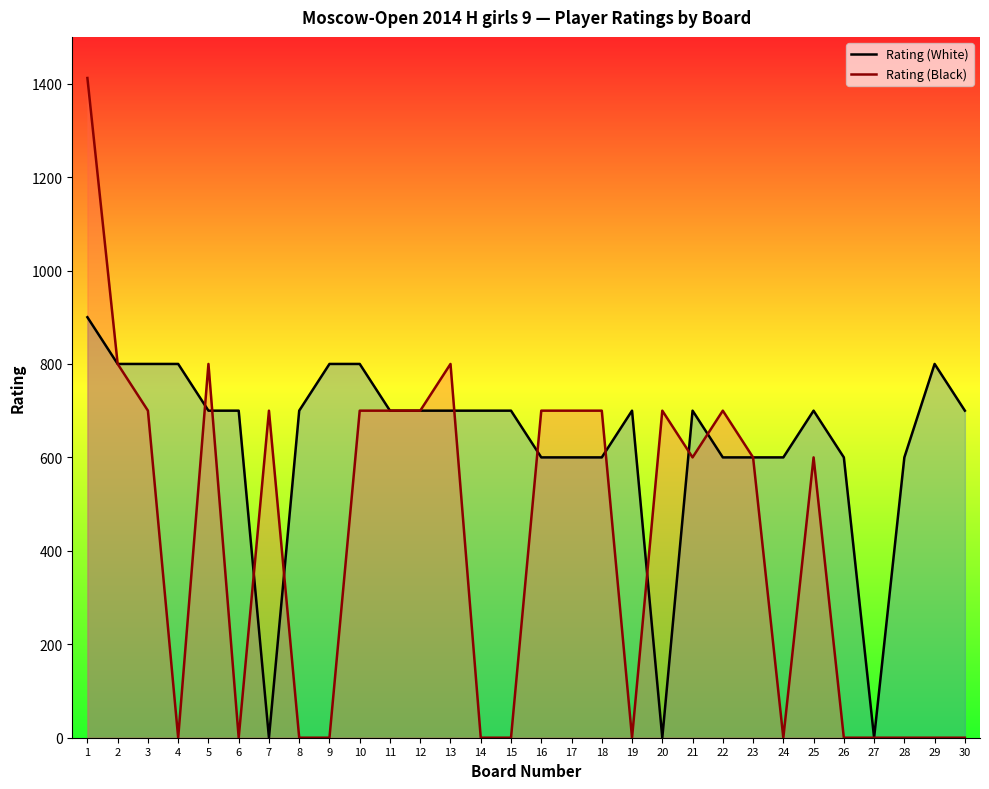

What is the sum of the Rating (White) values at 5 and 4?

1500